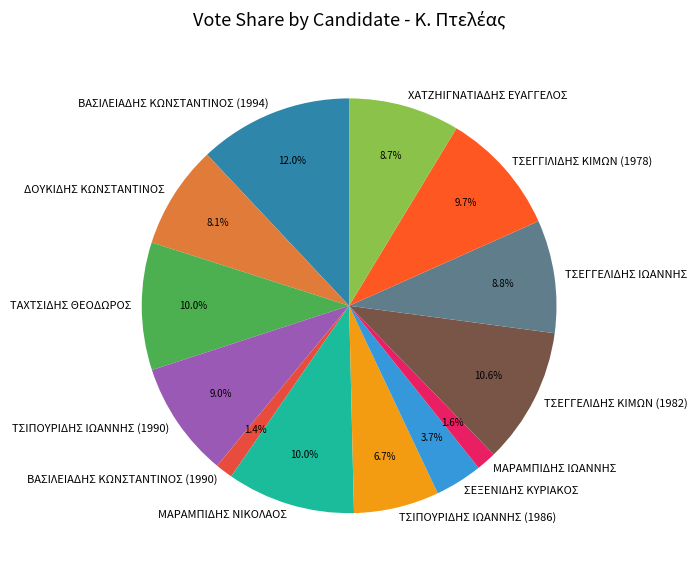

The ΔΟΥΚΙΔΗΣ ΚΩΝΣΤΑΝΤΙΝΟΣ slice represents 1% of the pie. True or false?

False